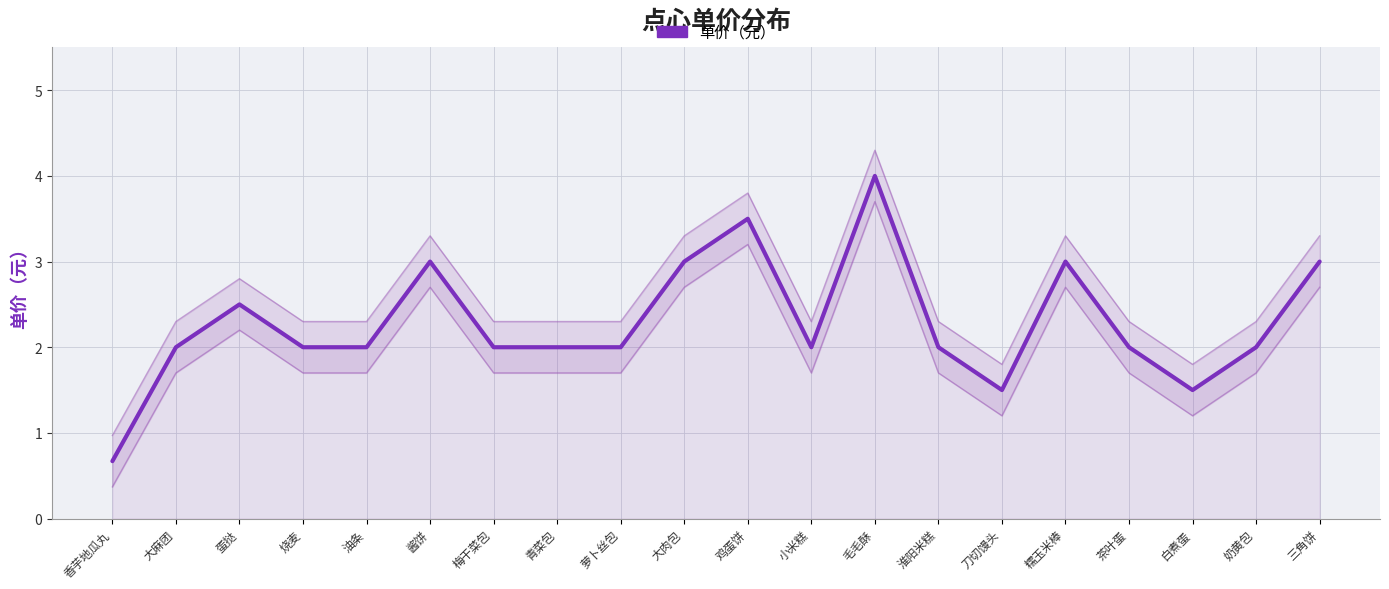

What is the smallest value displayed?

0.7